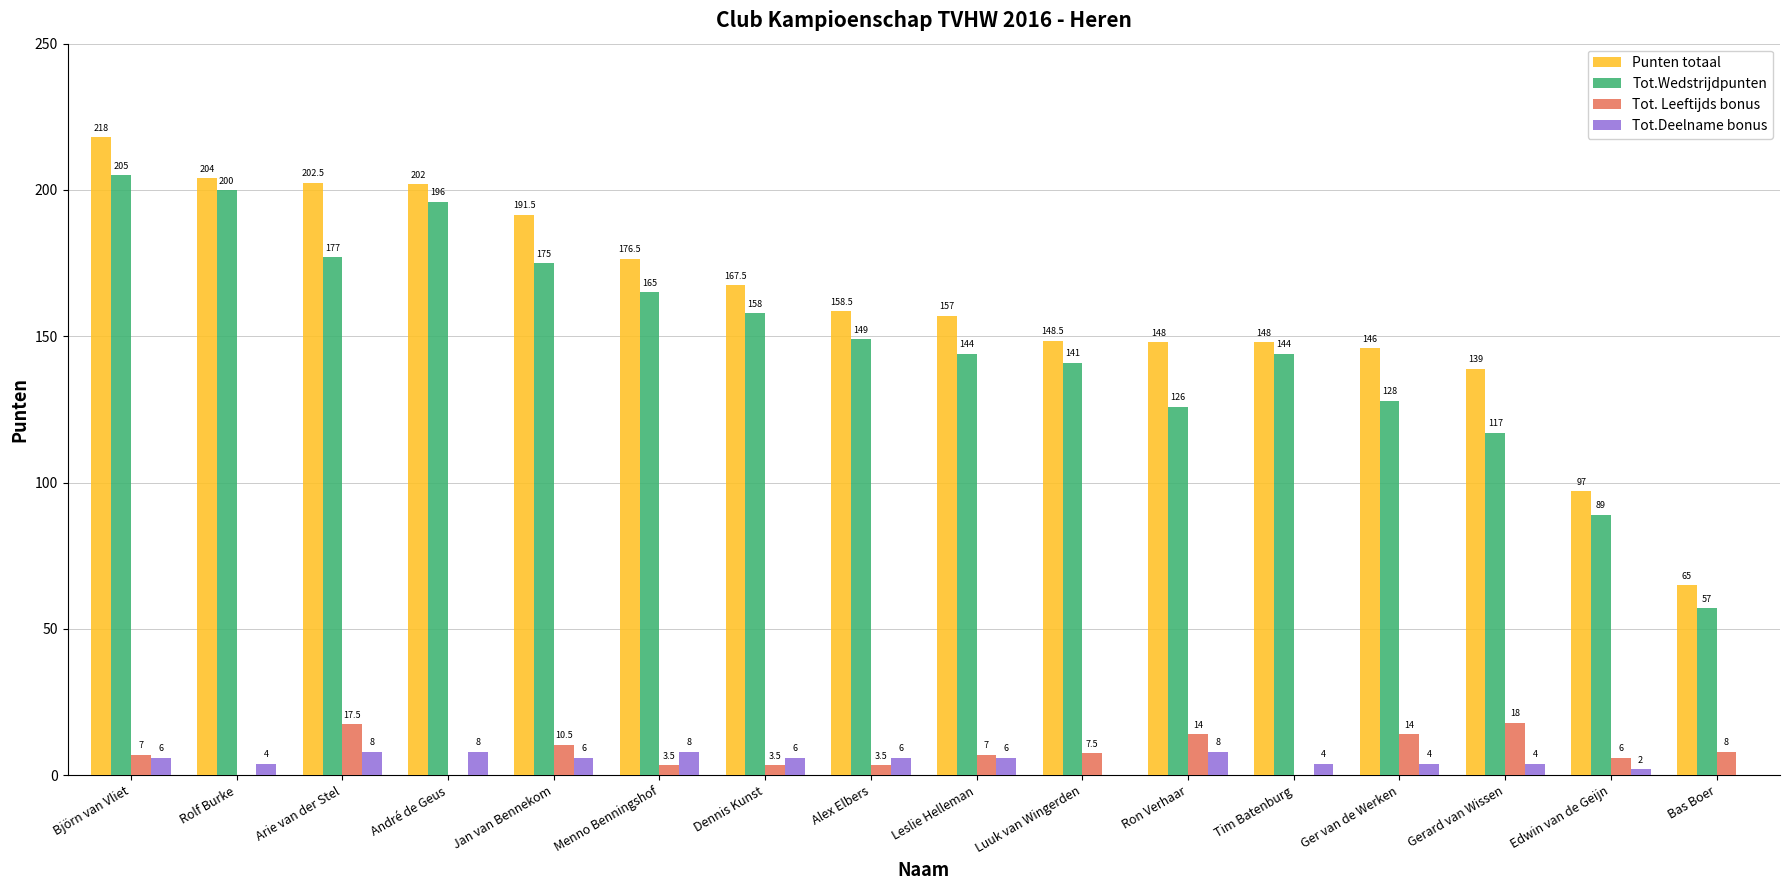

At which label does Punten totaal reach its peak?

Björn van Vliet